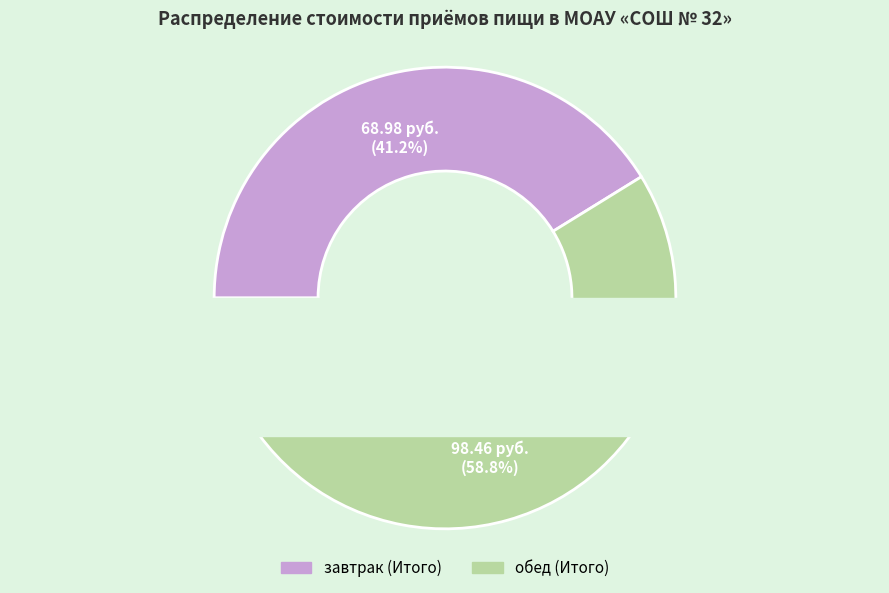

Which has a higher value, завтрак (Итого) or обед (Итого)?

обед (Итого)